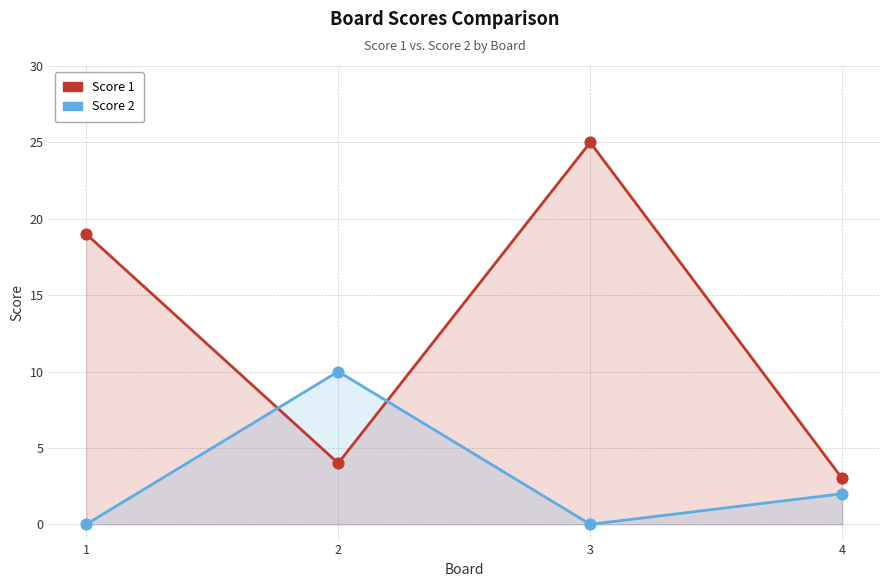

What is the total value across all series at 1?

19